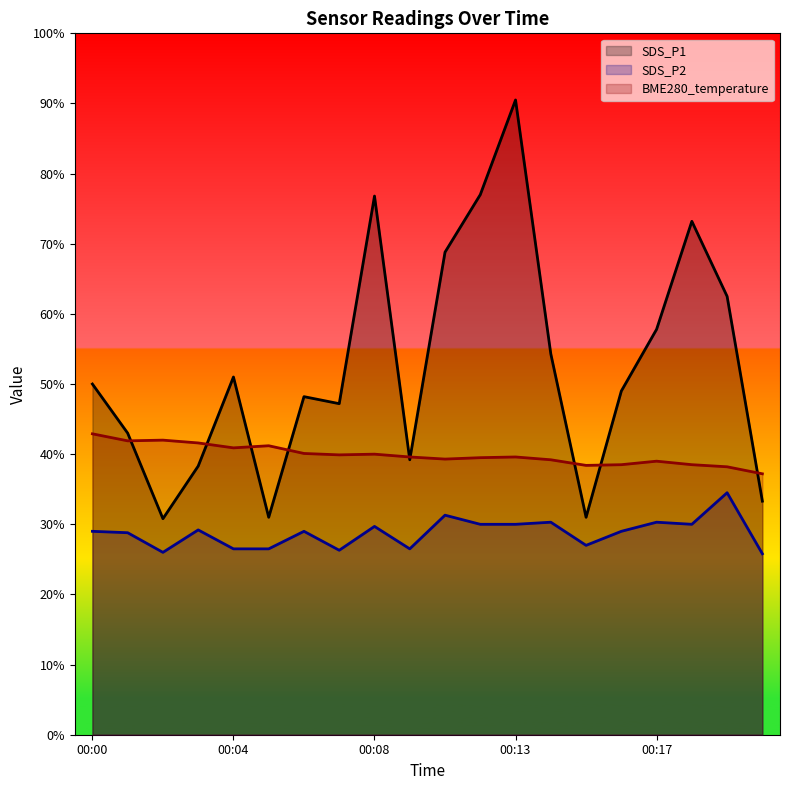

Which series has the largest range (max minus min)?

SDS_P1